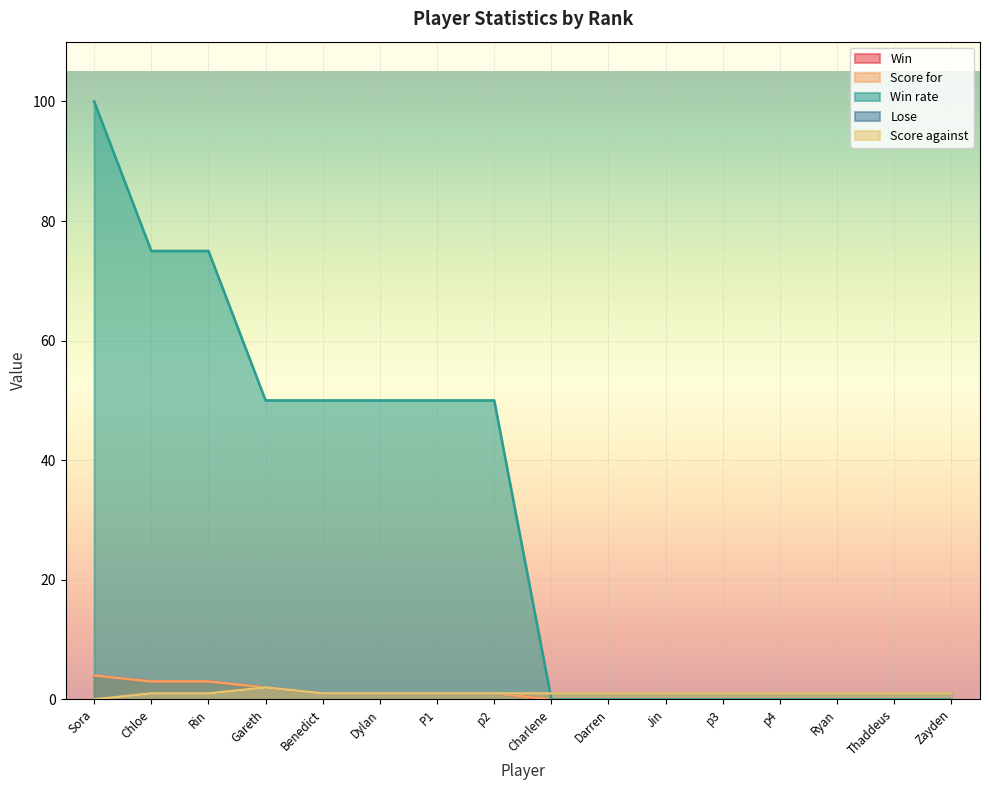

What is the value of the Lose point at the 10th from the left?

1